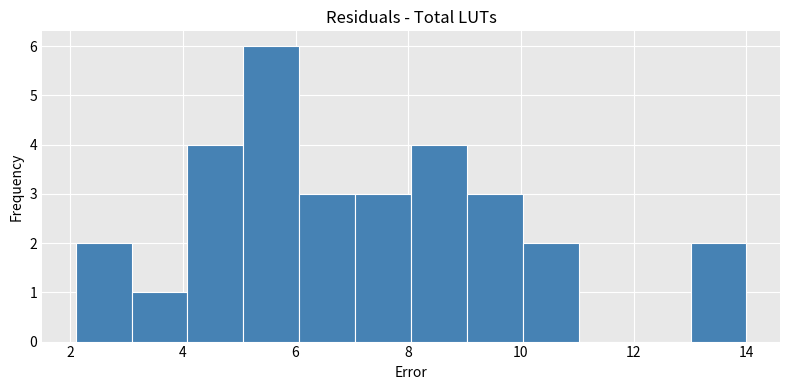

Reading left to right, transcribe this chart: for each bar, give the range it covers on the x-axis and its height. Neither the bar edges nor the heights are printed on the chart, so give them approximately, as read against the axes.

2.2 to 3.0: 2
3.0 to 4.0: 1
4.0 to 5.0: 4
5.0 to 6.0: 6
6.0 to 7.0: 3
7.0 to 8.0: 3
8.0 to 9.0: 4
9.0 to 10.0: 3
10.0 to 11.0: 2
11.0 to 12.0: 0
12.0 to 13.0: 0
13.0 to 14.0: 2